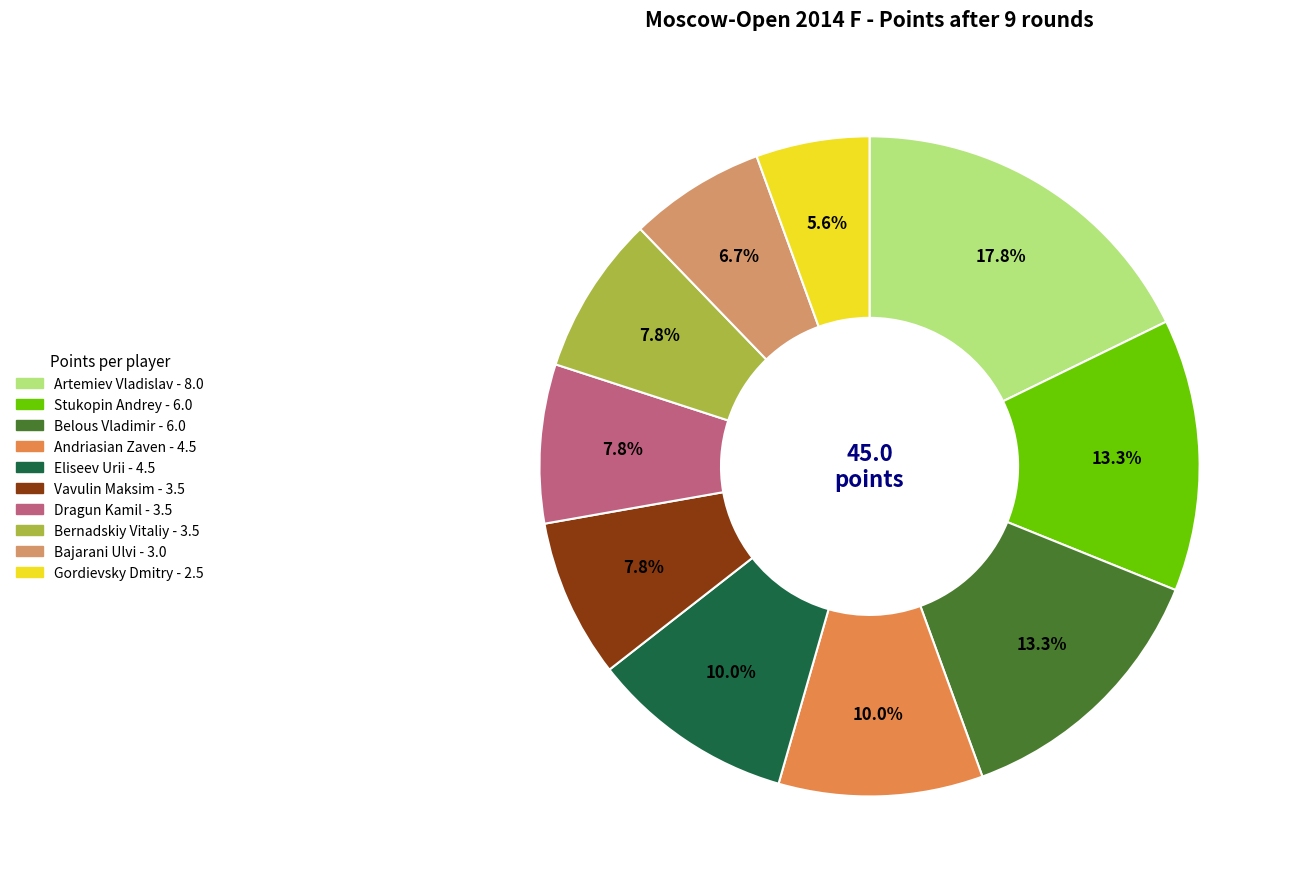

Which slice is the smallest?

Gordievsky Dmitry